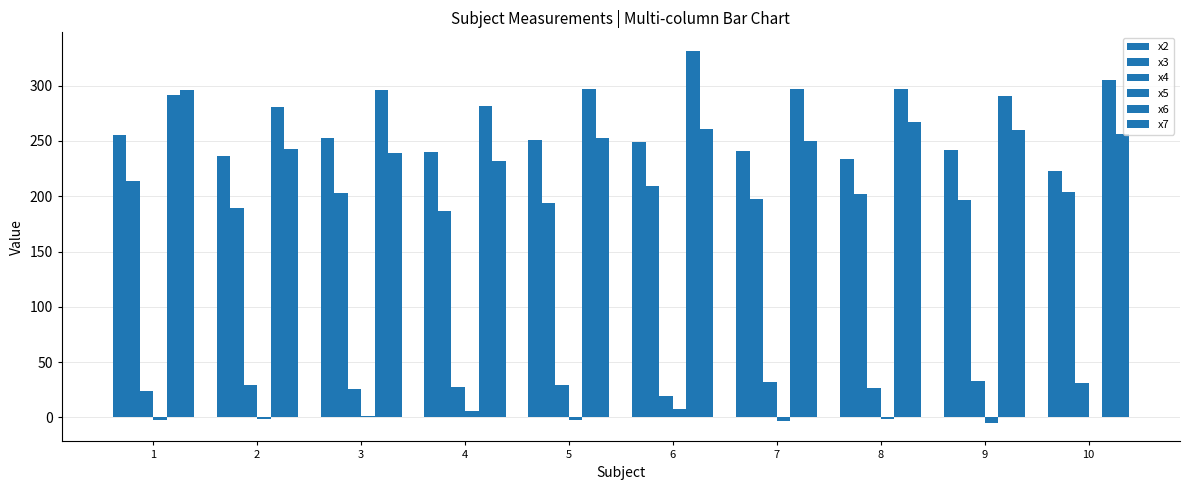

How many data points in x4 are above 29?

5